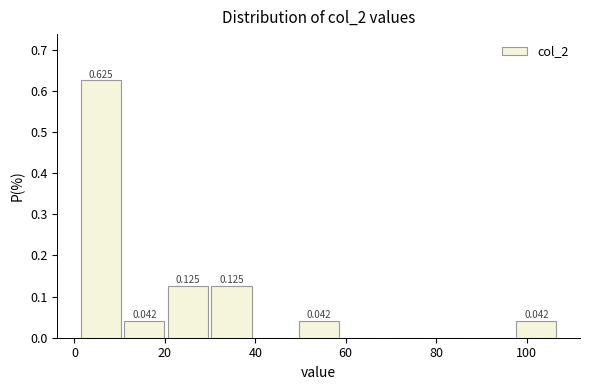

Which range on the x-axis has the tallest bar?

2 to 10